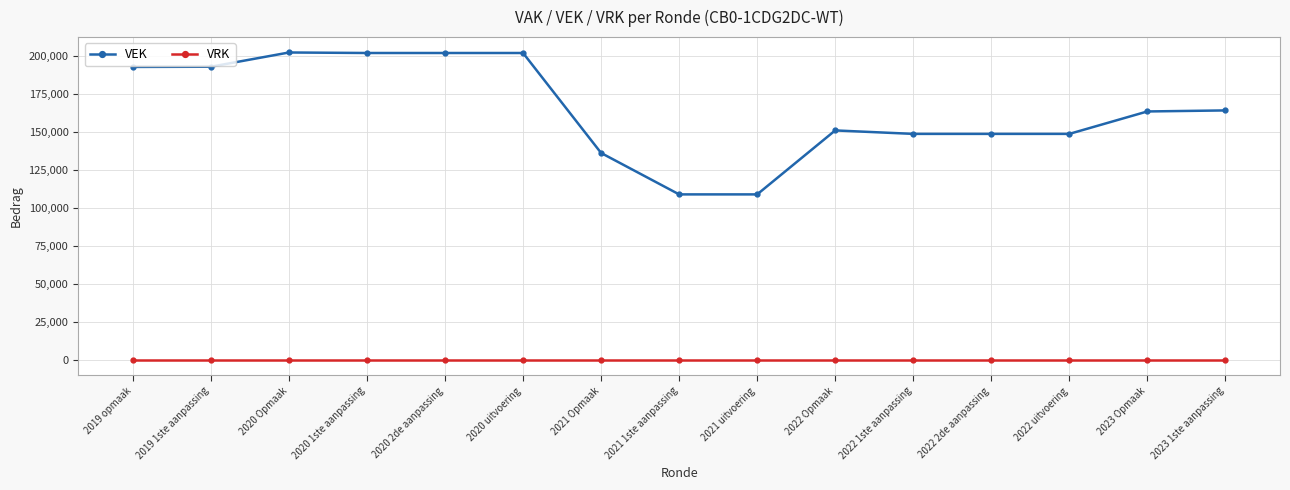

What is the lowest value of the VEK series?

108854